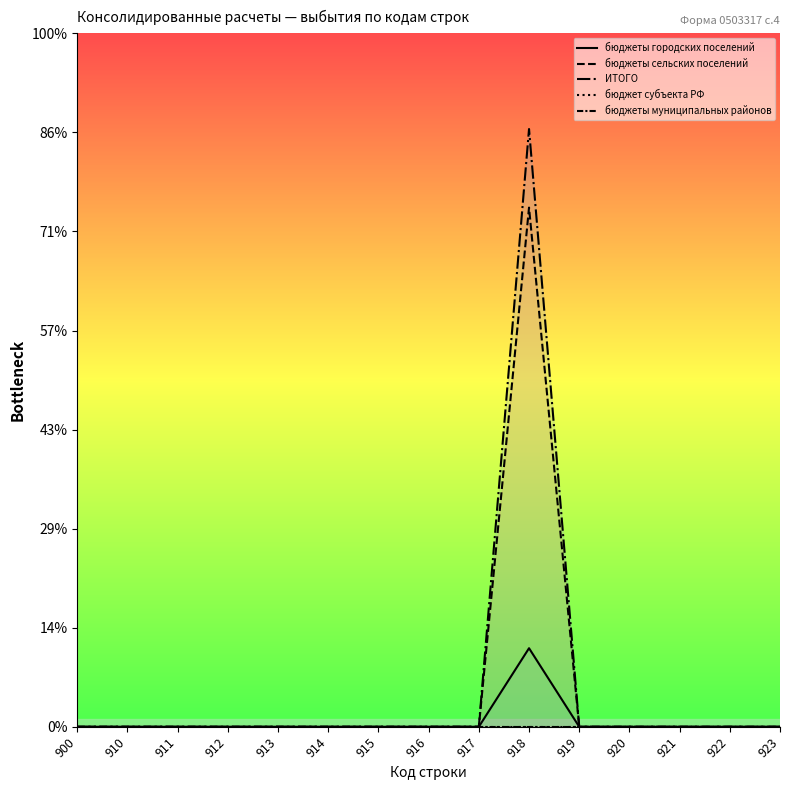

True or false: бюджеты городских поселений has more than 0 points higher than both neighbors.

True